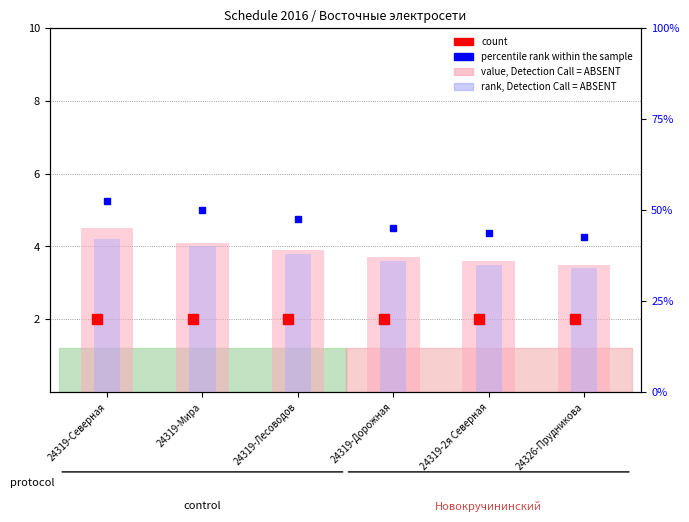

How many groups of bars are there?

6